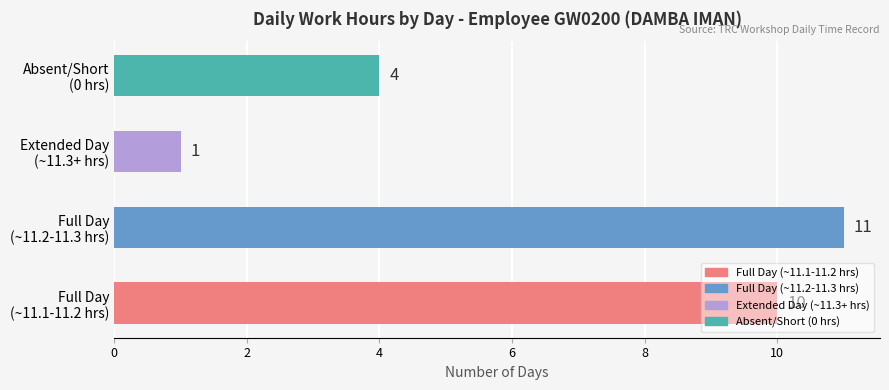

How many series are shown in this chart?

1